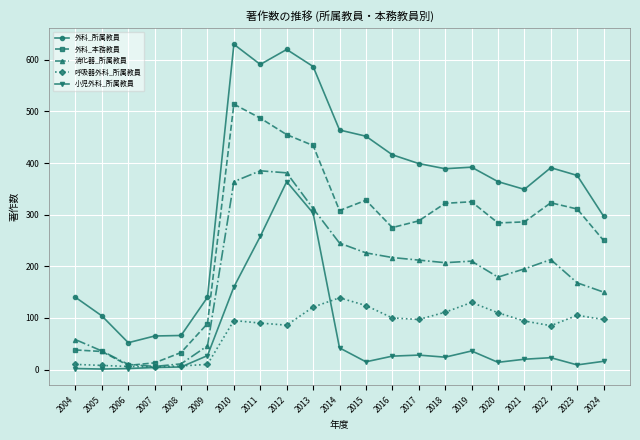

What is the spread (max minus min) of values at 2013?

466